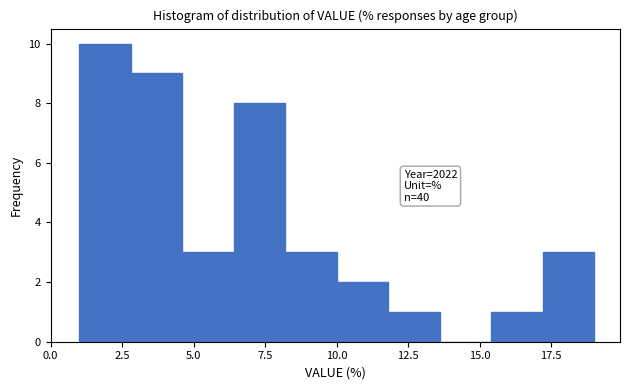

Around what value on the x-axis is the tallest bar? Give the approximate position of its centre, as read against the axis.

2.0